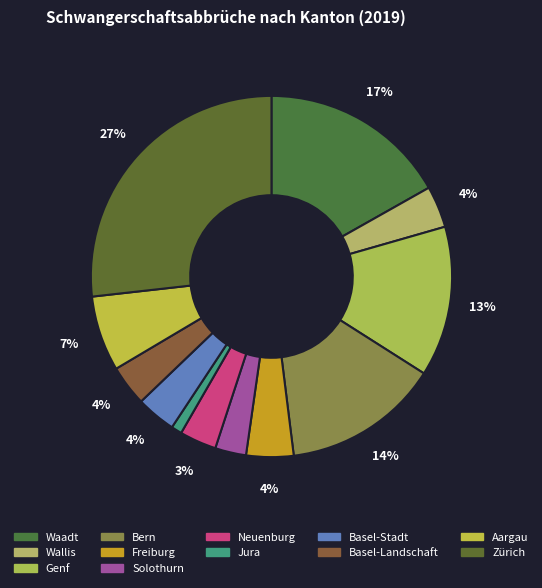

How much of the chart is everything except Jura?

99.0%